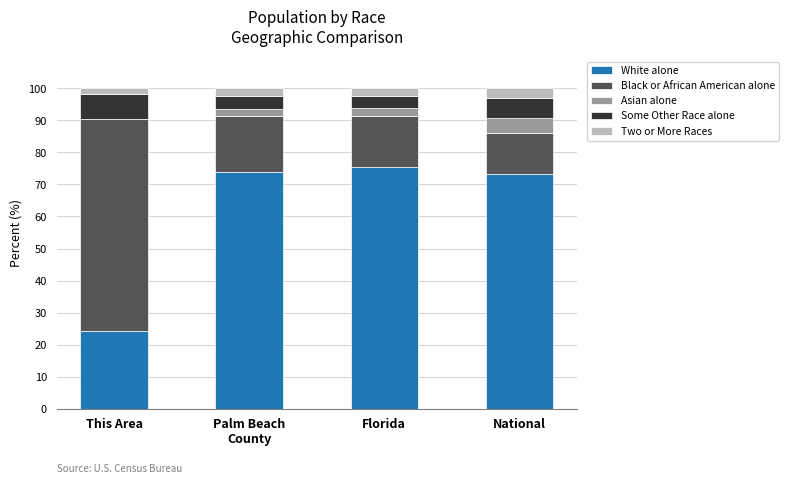

Does the chart contain stacked bars?

Yes